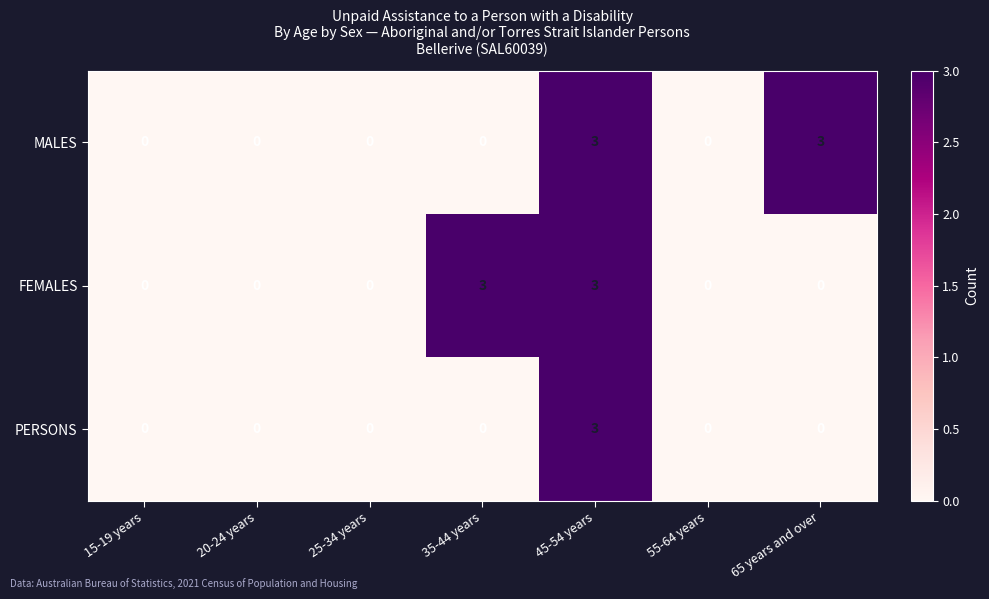

Read the PERSONS value at 45-54 years.

3